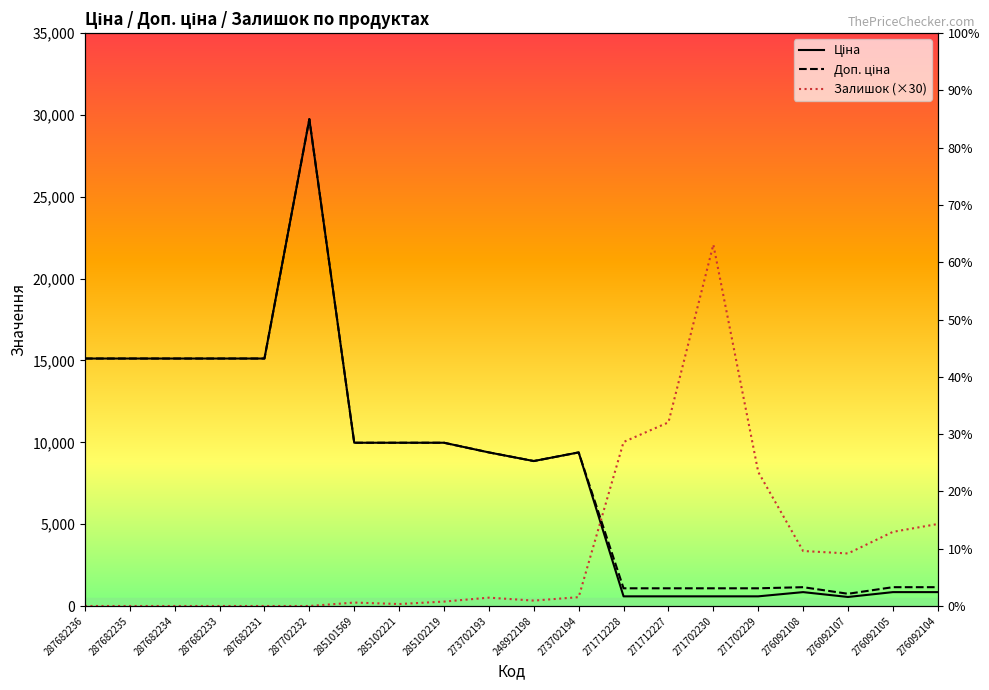

How many data points in Ціна are above 9383?

11